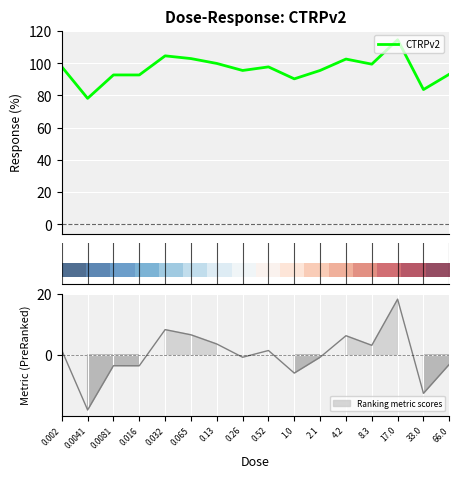

What position from the right is 0.52?

8